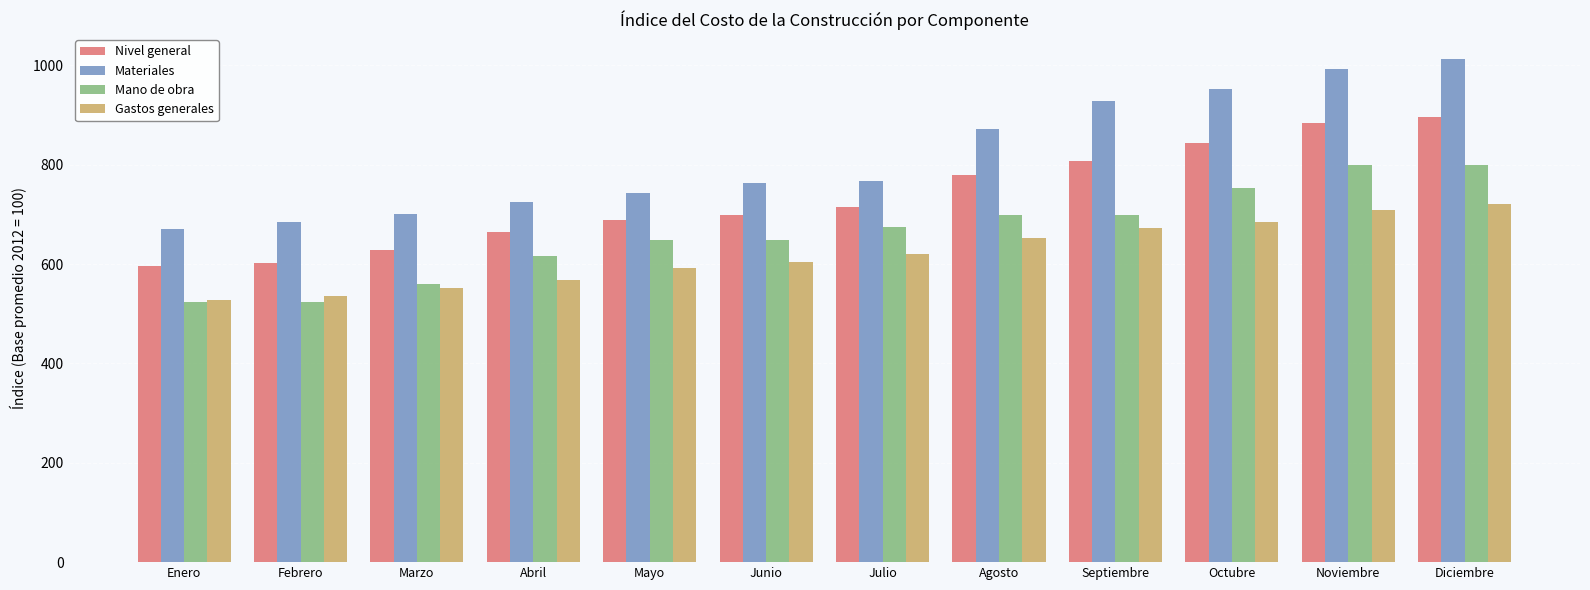

What is the label of the 7th bar from the right?

Junio